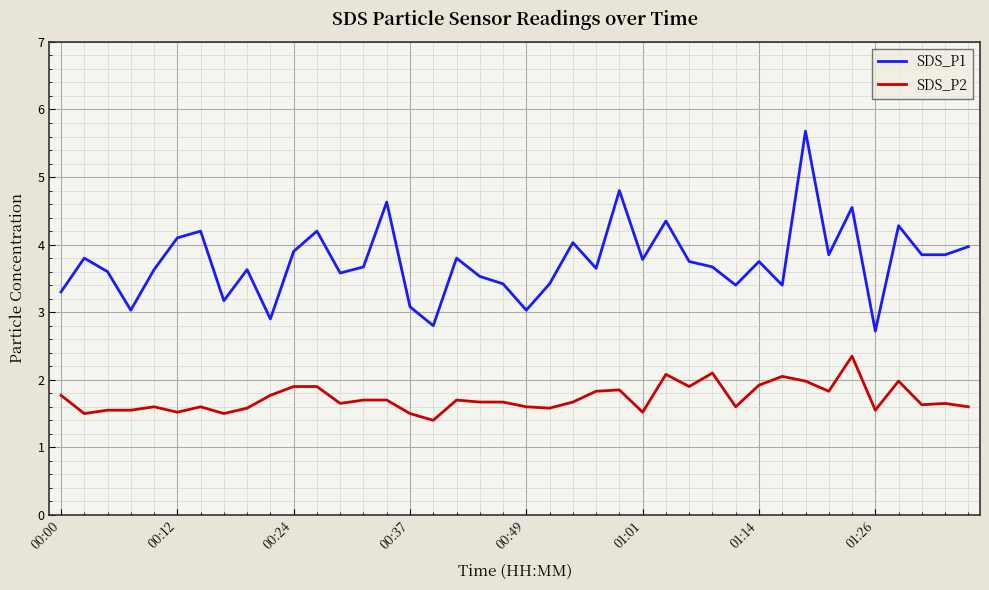

True or false: SDS_P1 has more than 1 points higher than both neighbors.

True